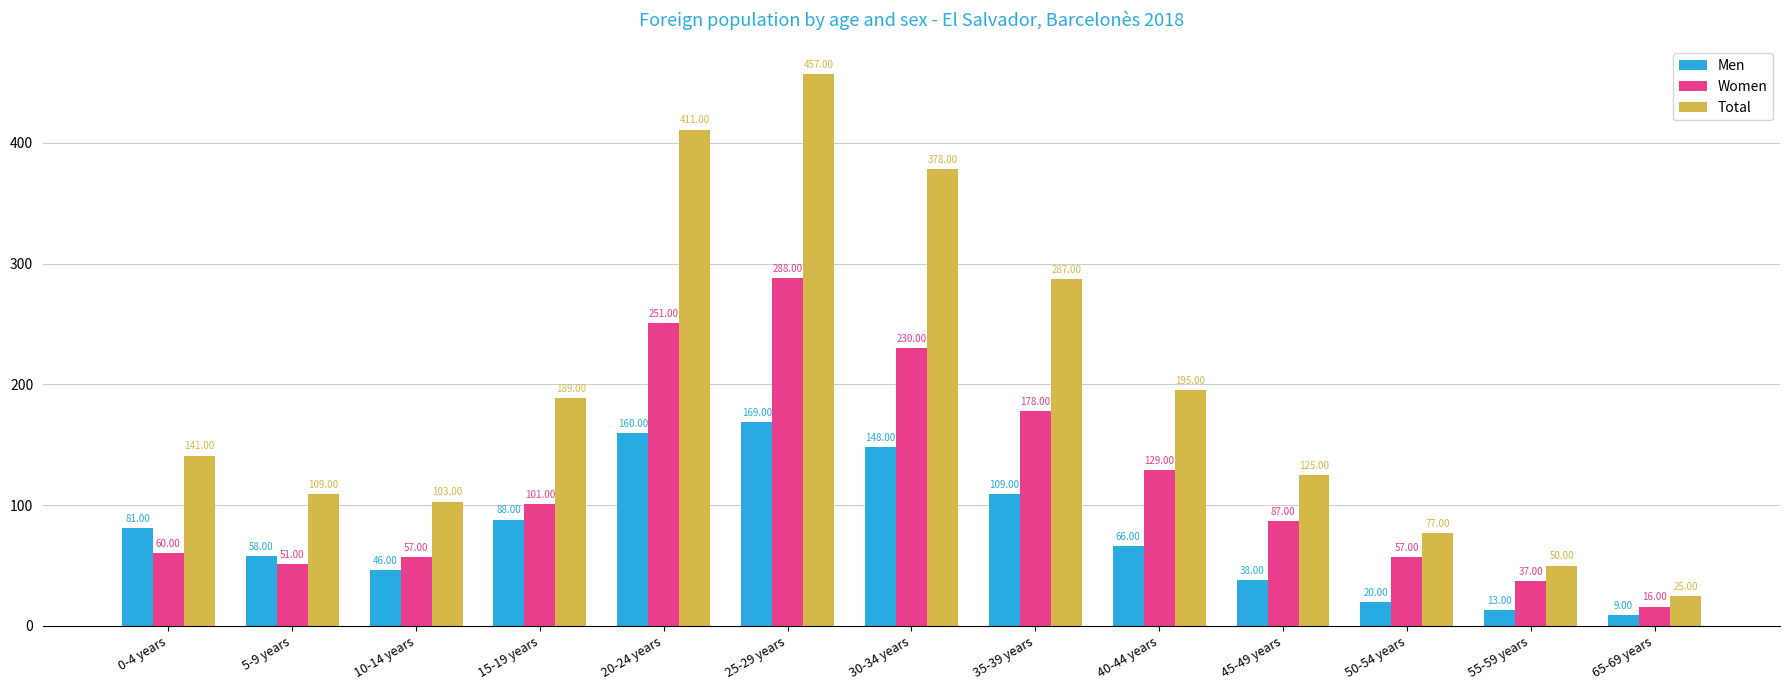

What is the lowest value of the Total series?

25